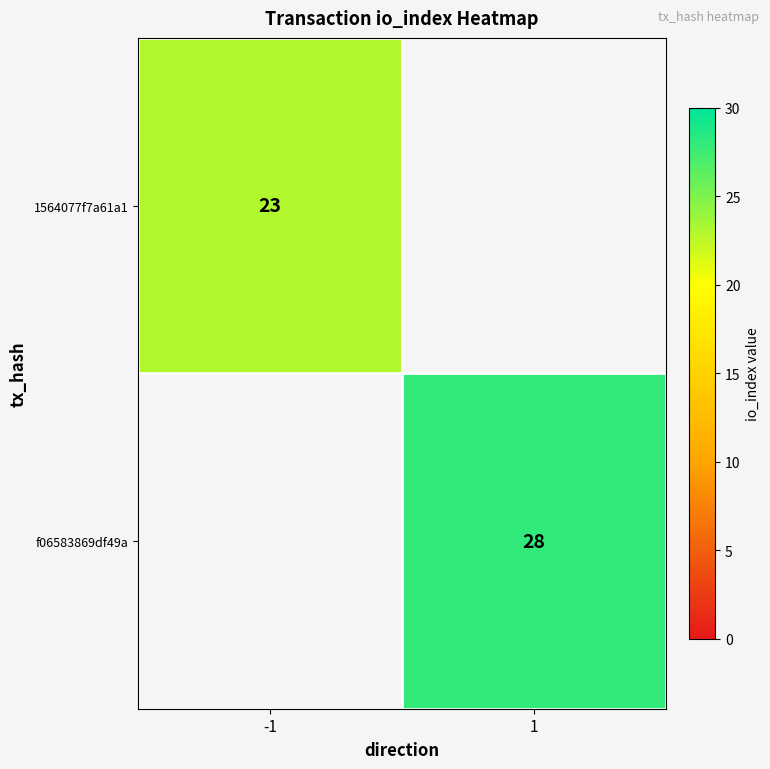

The value of f06583869df49a at 1 is 28. True or false?

True